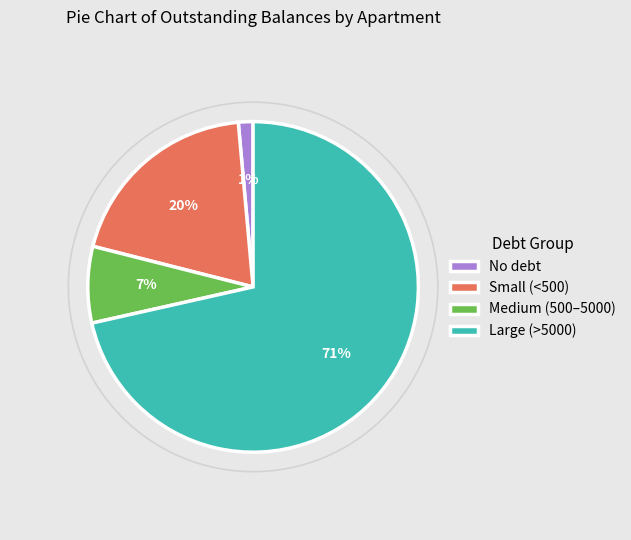

How many slices are in this pie chart?

4